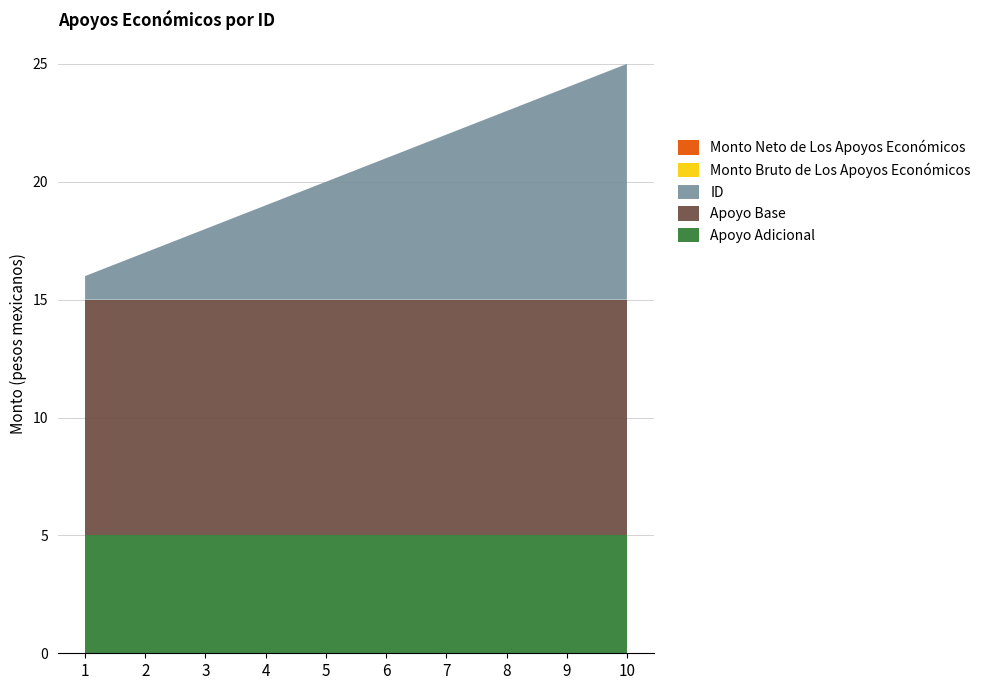

Reading left to right, extract all data points from this chart.

Monto Bruto de Los Apoyos Económicos: 0	0	0	0	0	0	0	0	0	0
Monto Neto de Los Apoyos Económicos: 0	0	0	0	0	0	0	0	0	0
ID: 1	2	3	4	5	6	7	8	9	10
Apoyo Base: 10	10	10	10	10	10	10	10	10	10
Apoyo Adicional: 5	5	5	5	5	5	5	5	5	5